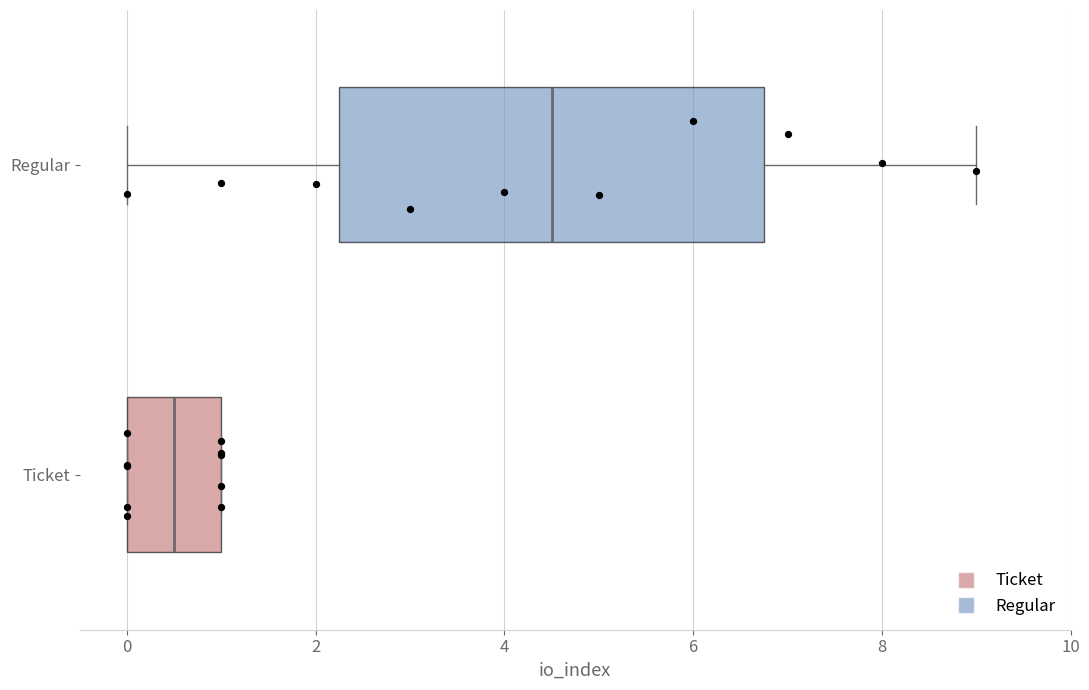

Where is the left edge of the box for Regular on the x-axis? The values are not printed on the chart, so give them approximately, as read against the axis.

2.2